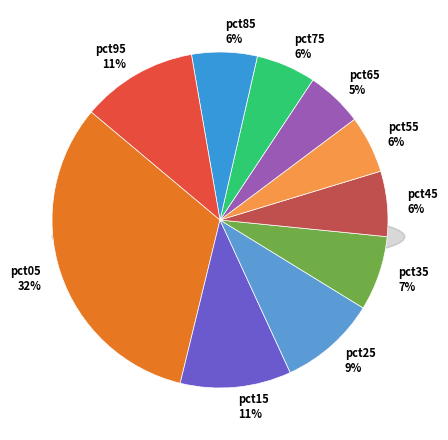

Do pct85 and pct95 together represent more than half of the pie?

No